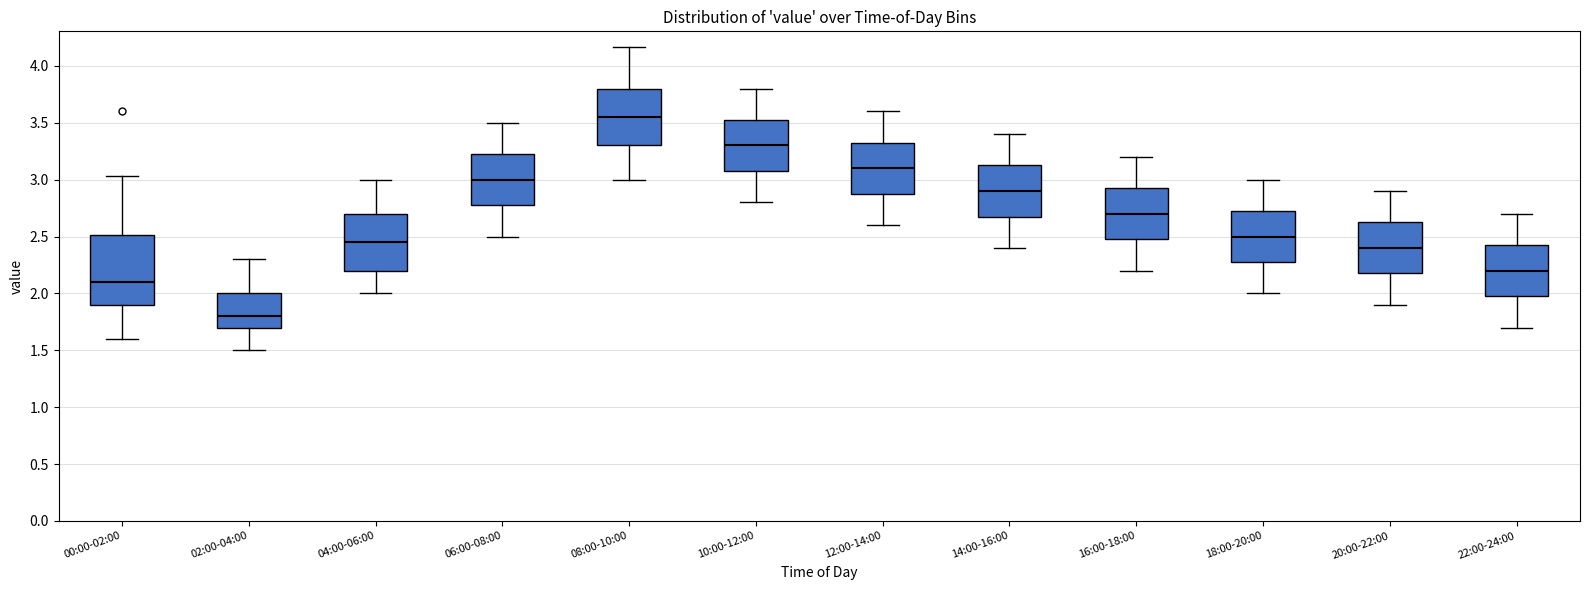

Which box has the lowest median line?

02:00-04:00